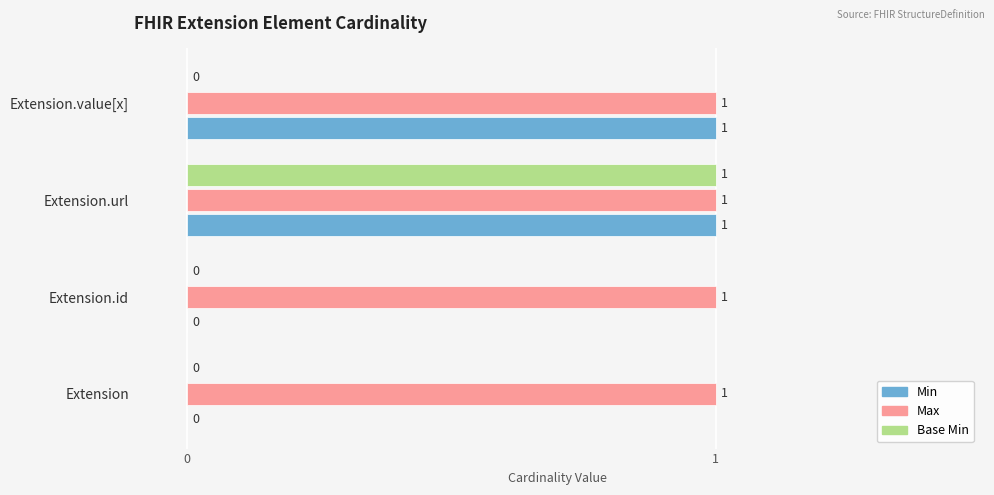

The Max series shows 1 at Extension.value[x]. True or false?

True